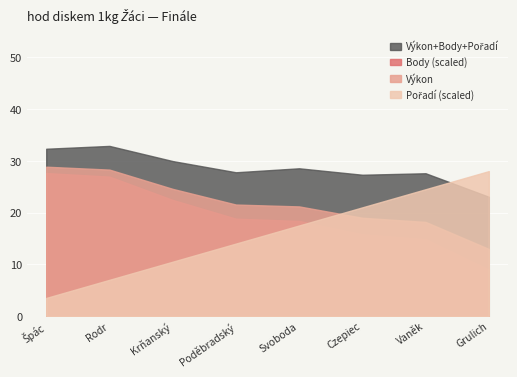

What is the spread (max minus min) of values at Rodr?

25.9